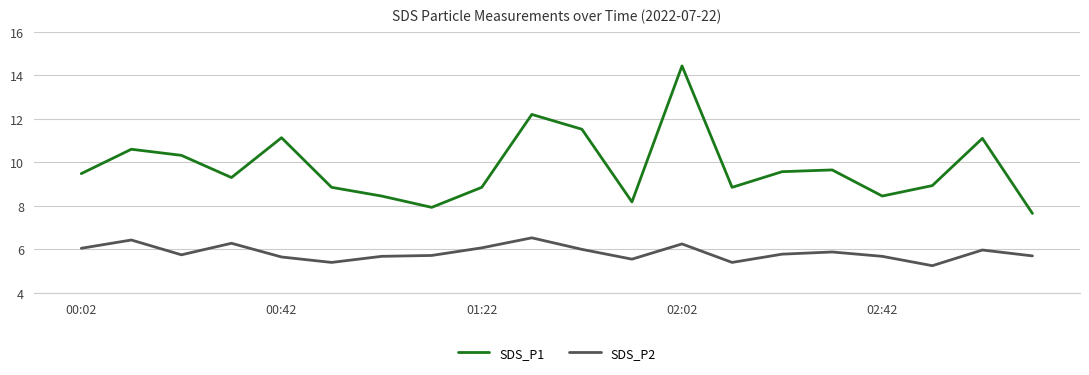

List the series in order of their peak value, highest first.

SDS_P1, SDS_P2